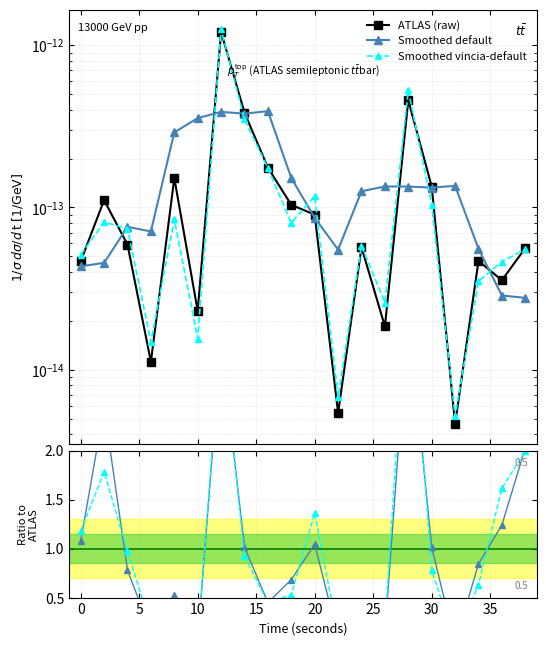

What is the value of the Smoothed default point at the 3rd from the left?

0.8